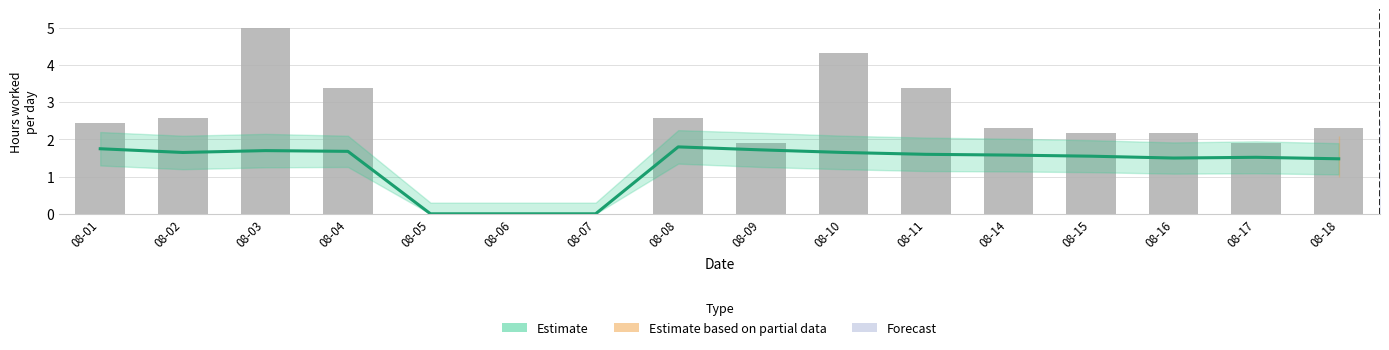

How many values in Estimate are above zero?

13